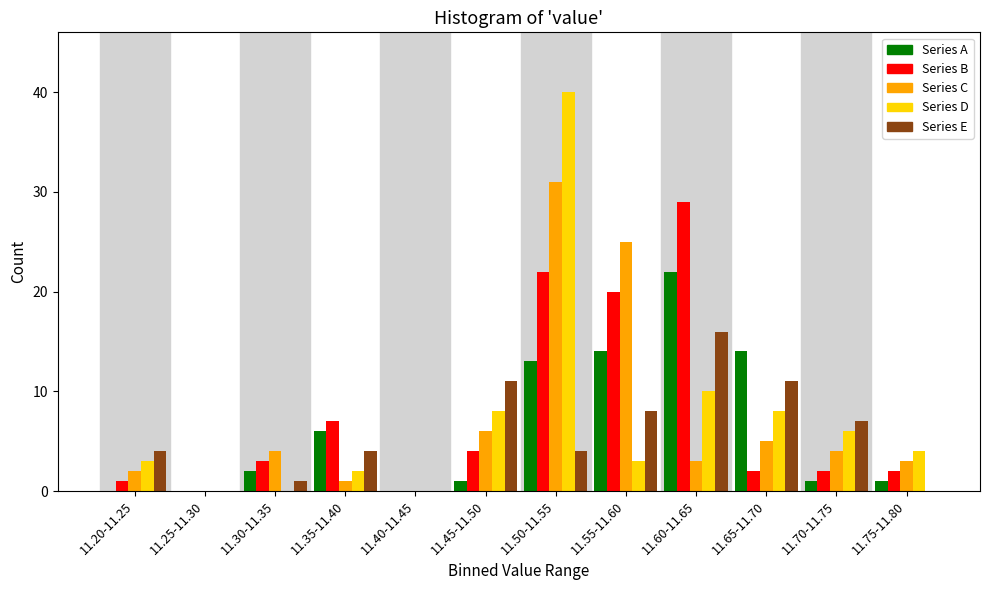

What is the sum of all Series E values?

66